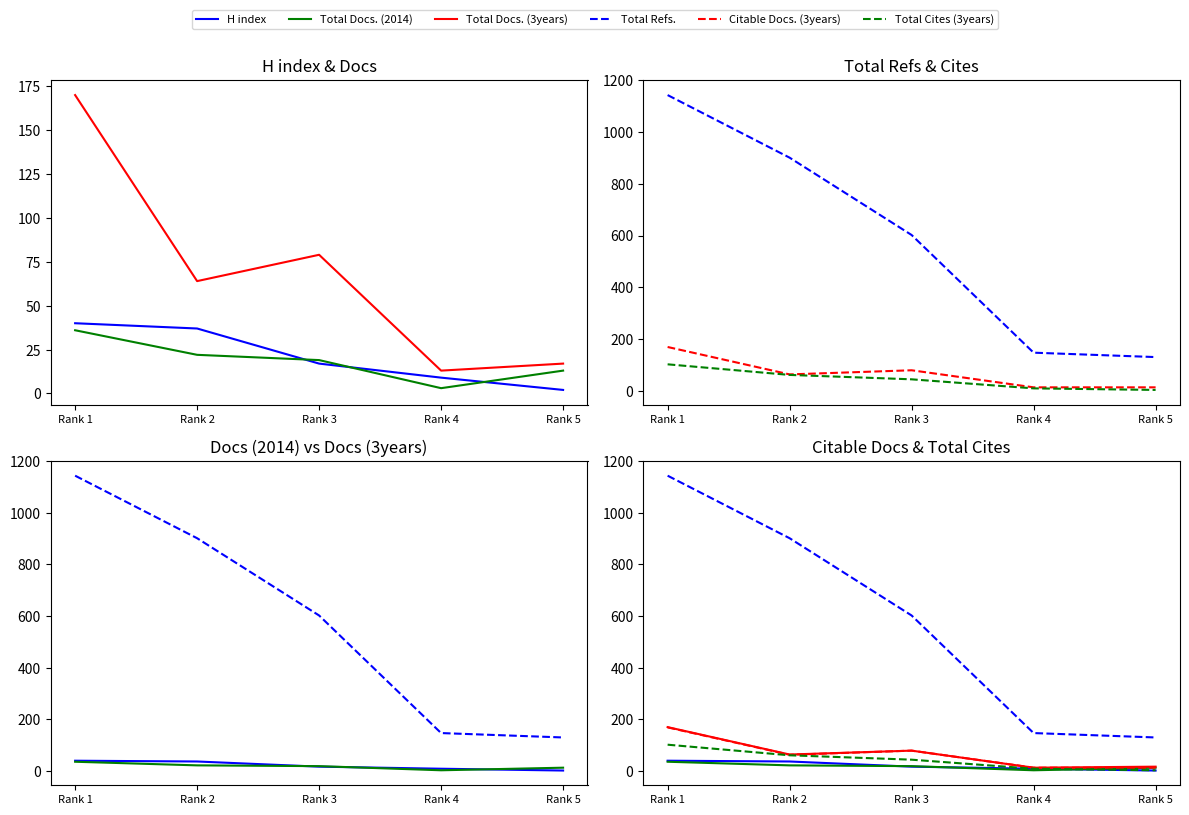

Rank the series at Rank 5 from lowest to highest value.

H index, Total Cites (3years), Total Docs. (2014), Citable Docs. (3years), Total Docs. (3years), Total Refs.